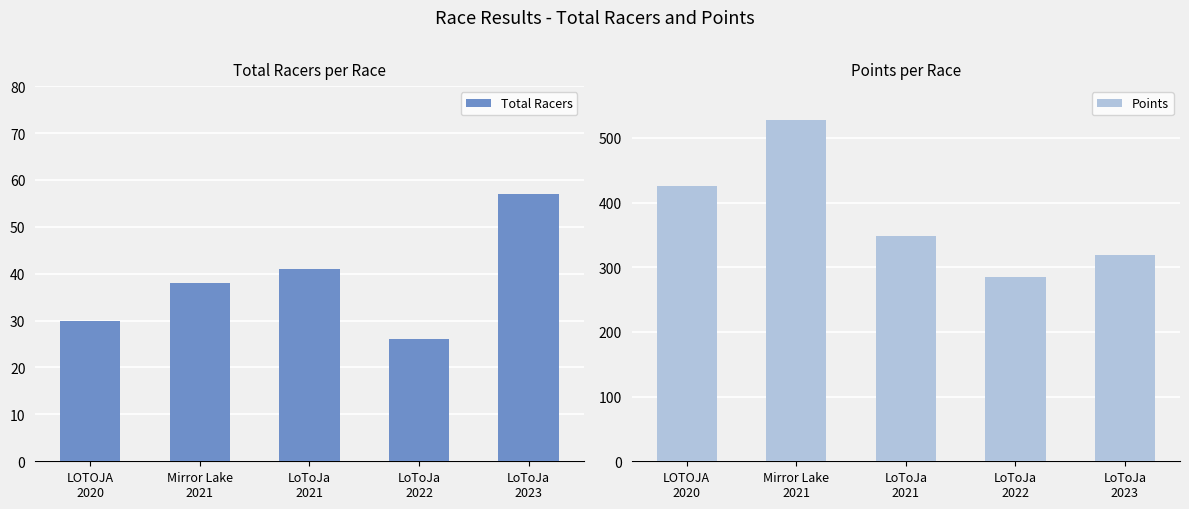

The Points series shows 319.3 at LoToJa
2023. True or false?

True